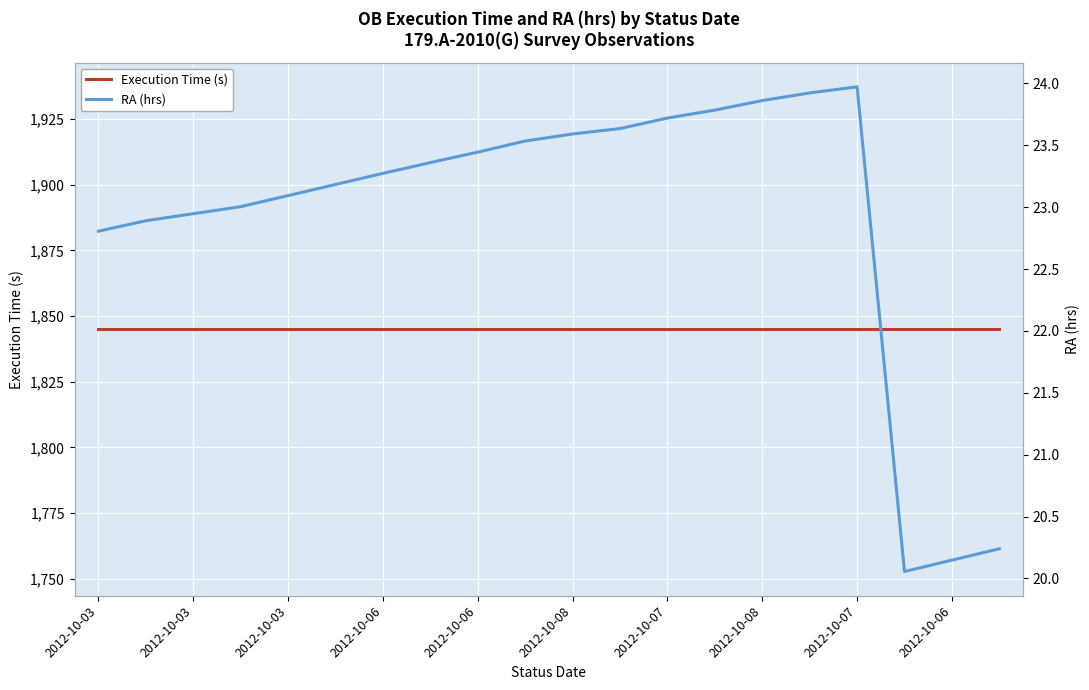

Read the RA (hrs) value at 2012-10-03.

22.9